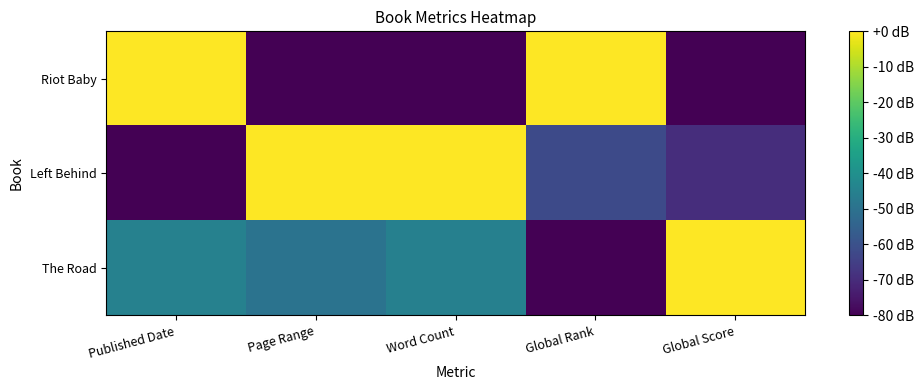

Reading right to left, what are all the values shown in this chart?

The Road: Global Score=0.0	Global Rank=-80.0	Word Count=-45.1	Page Range=-49.6	Published Date=-44.8
Left Behind: Global Score=-69.6	Global Rank=-62.2	Word Count=0.0	Page Range=0.0	Published Date=-80.0
Riot Baby: Global Score=-80.0	Global Rank=0.0	Word Count=-80.0	Page Range=-80.0	Published Date=0.0